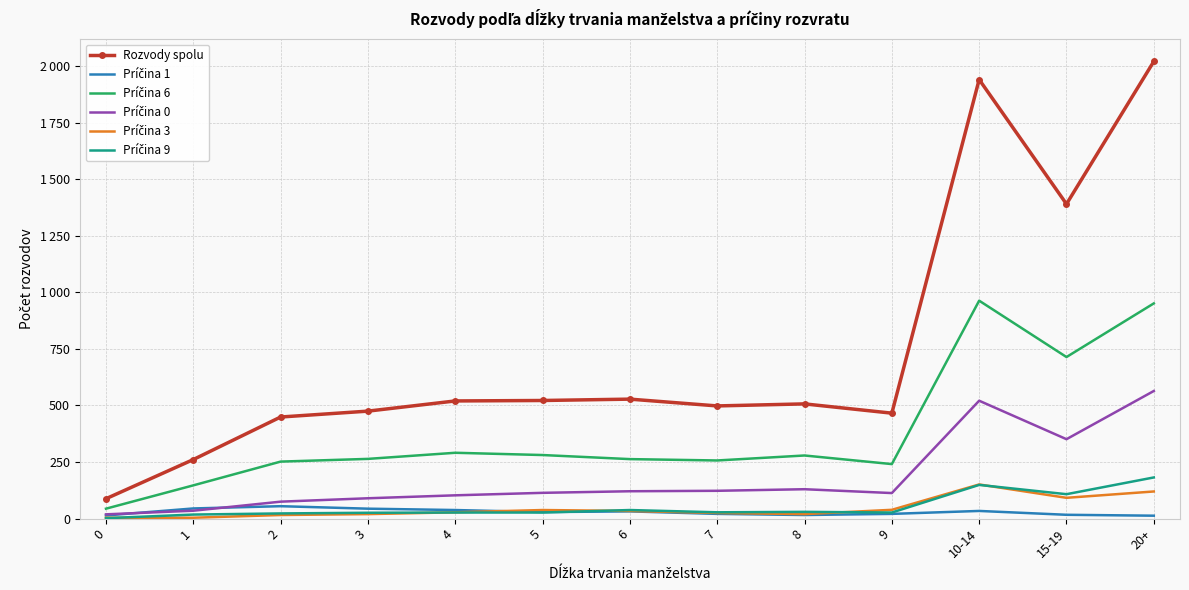

At which label does Príčina 9 reach its peak?

20+